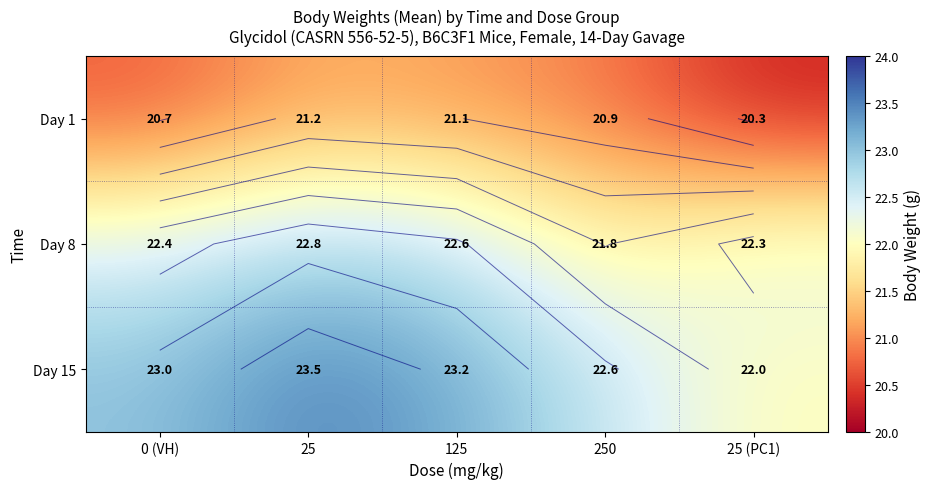

What is the difference between the highest and lowest values at 25?

2.3